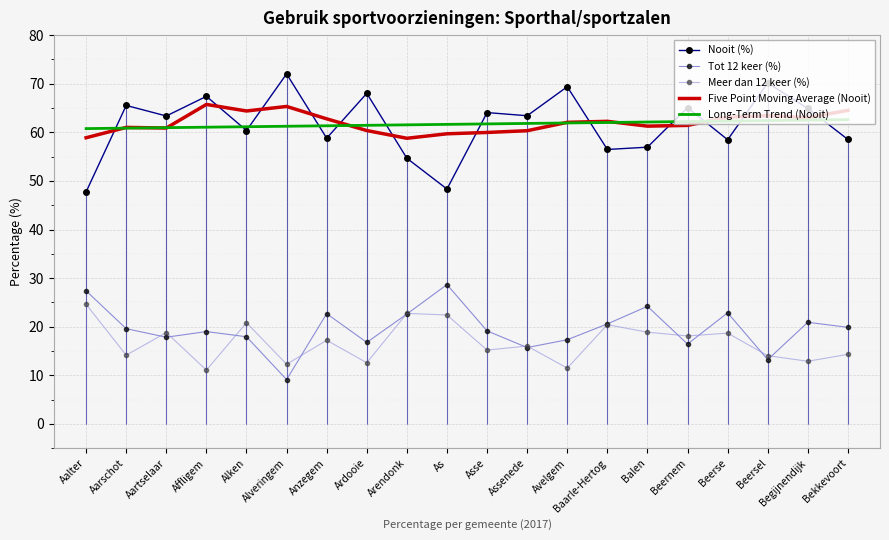

The value of Tot 12 keer (%) at Avelgem is 27.2. True or false?

False